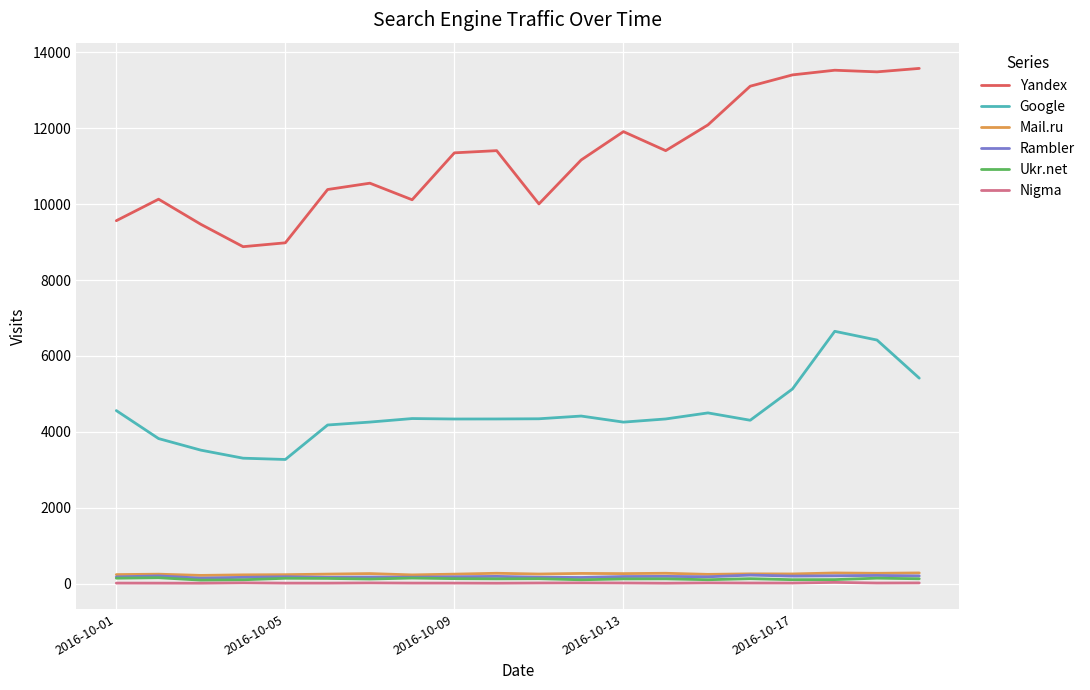

Which series has the largest total across all categories?

Yandex